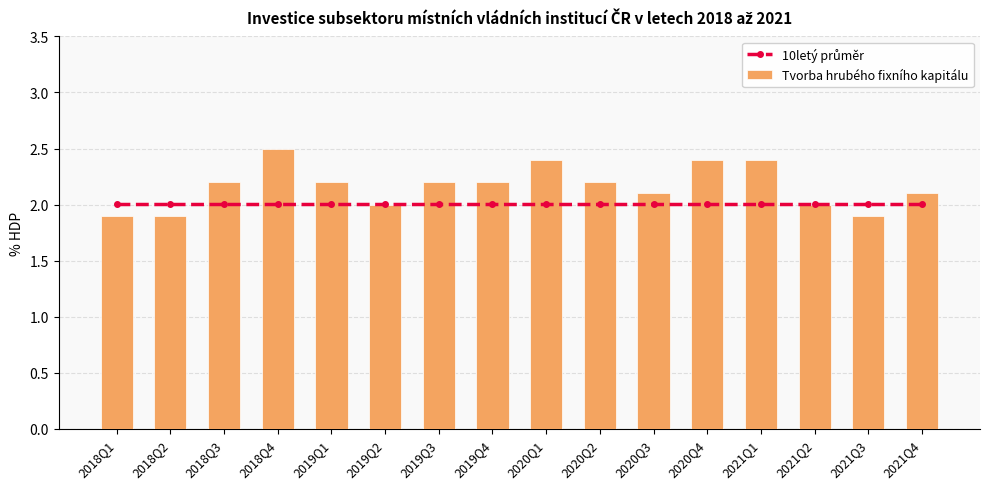

Which category has the lowest value across all series?

2018Q1